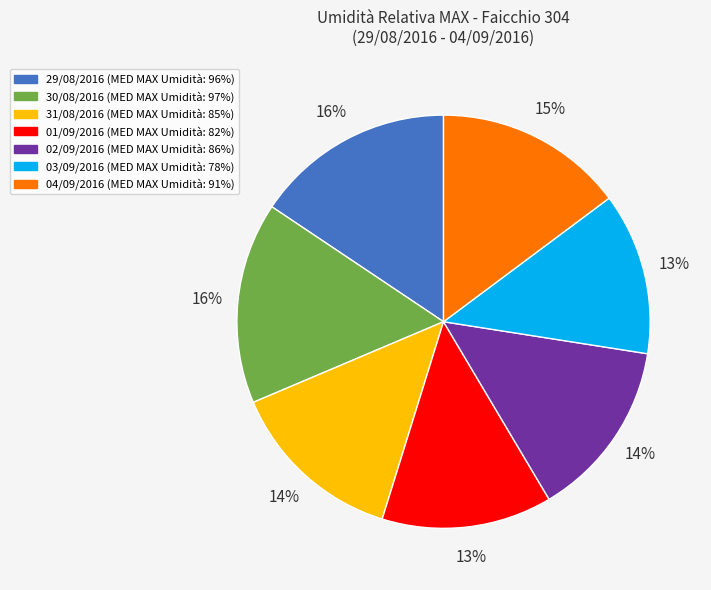

How many segments does this pie chart have?

7